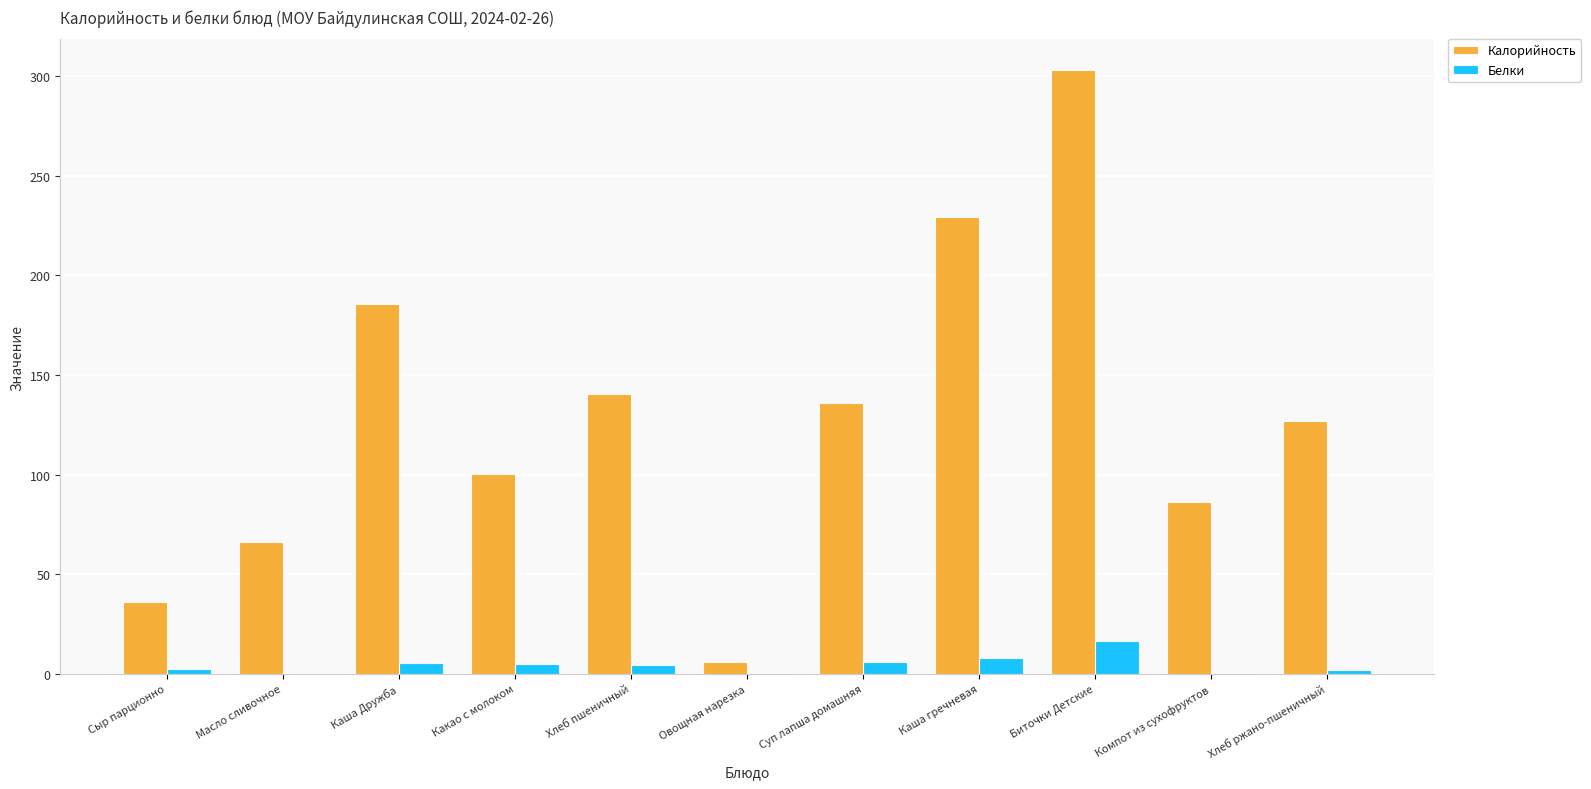

At which category is the sum across all series the highest?

Биточки Детские